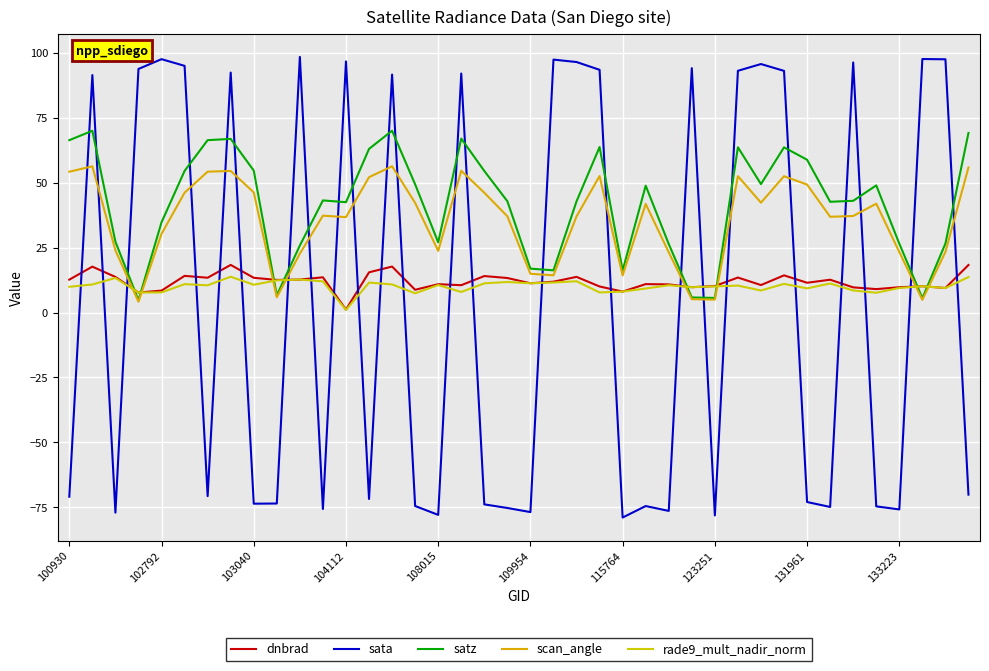

Does the chart have visible grid lines?

Yes